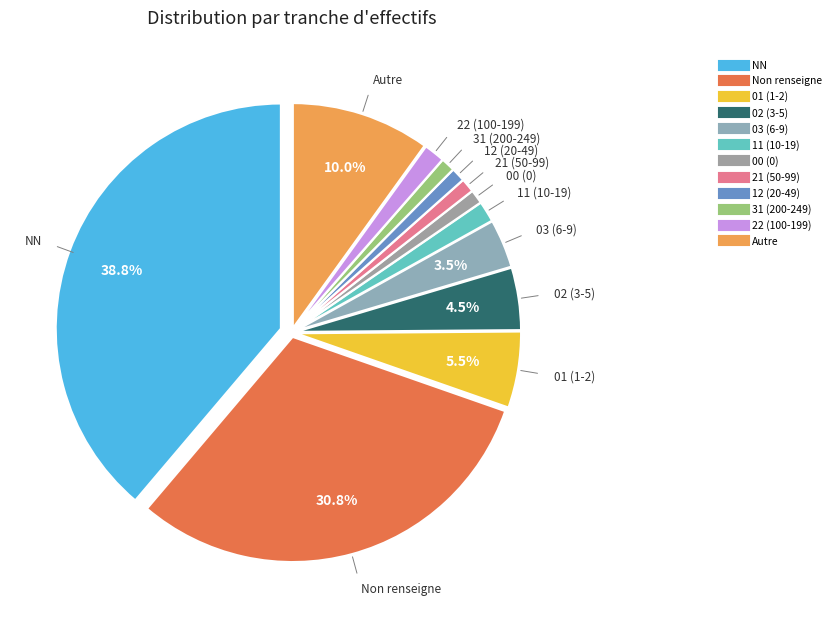

How many slices are in this pie chart?

12